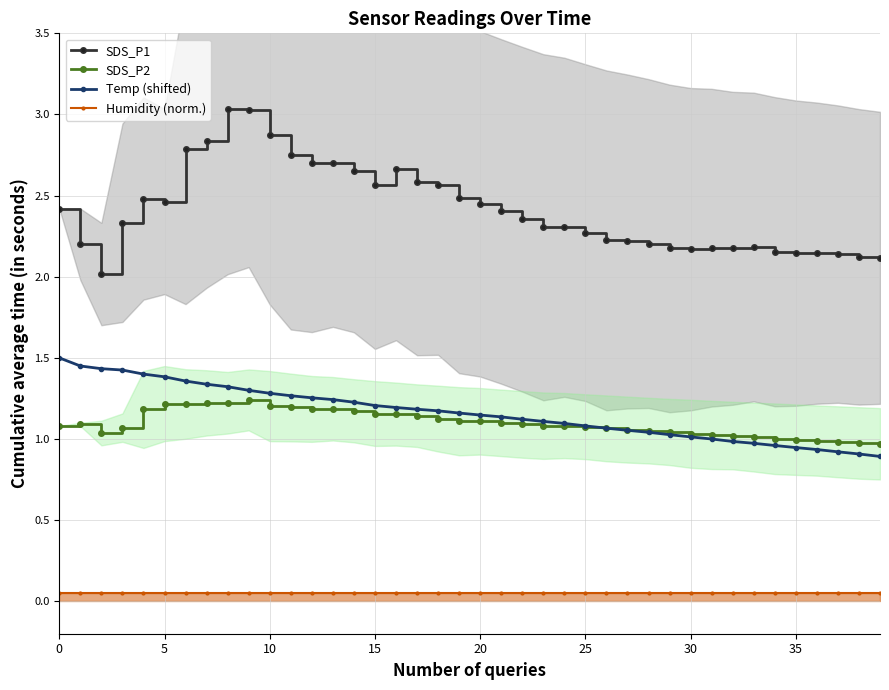

What is the label of the 2nd point from the right?

38